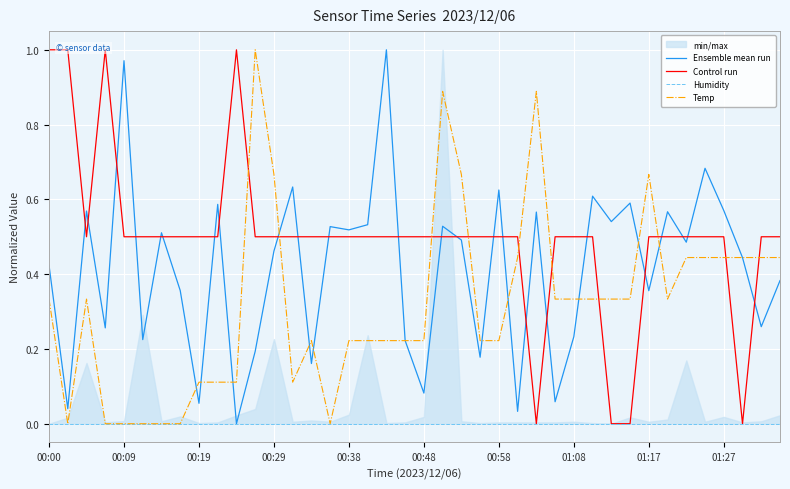

Between 30 and 36, which series saw the biggest shift?

Control run